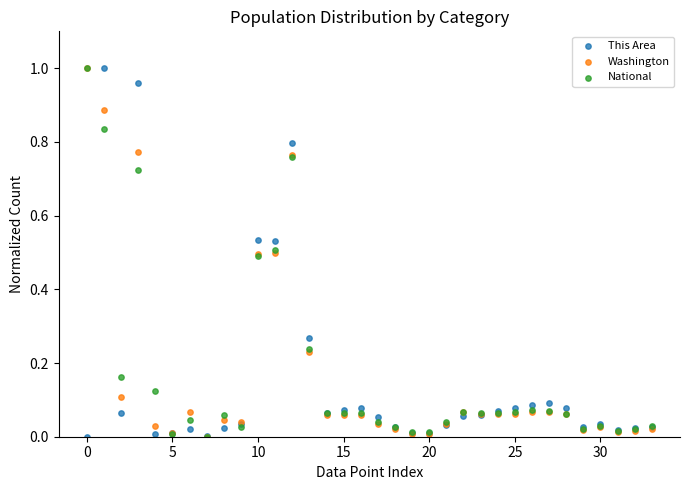

What are all the series names shown in the legend?

This Area, Washington, National